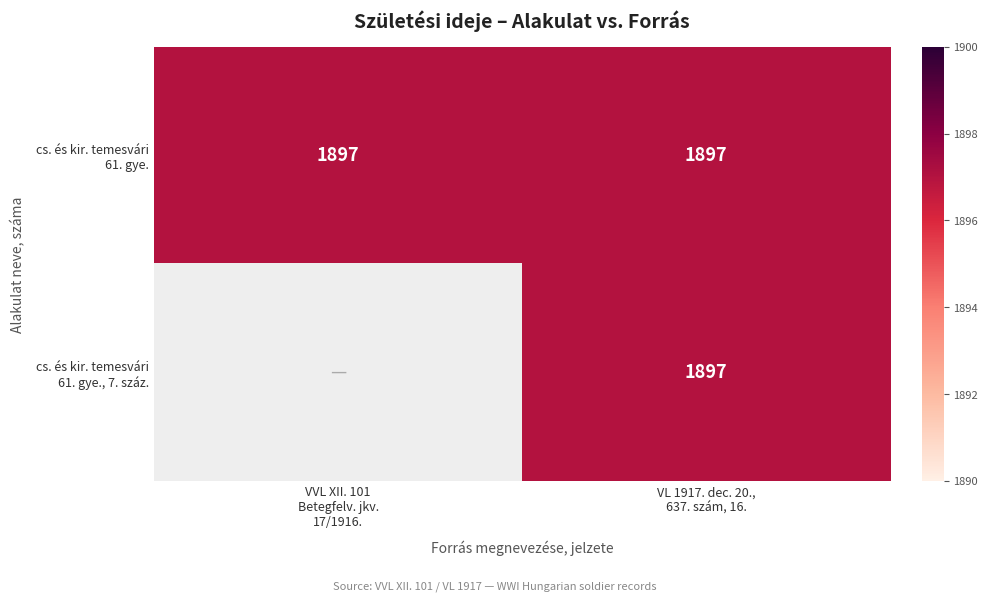

At which label is cs. és kir. temesvári 61. gye. closest to 1897?

VVL XII. 101 Betegfelv. jkv. 17/1916.